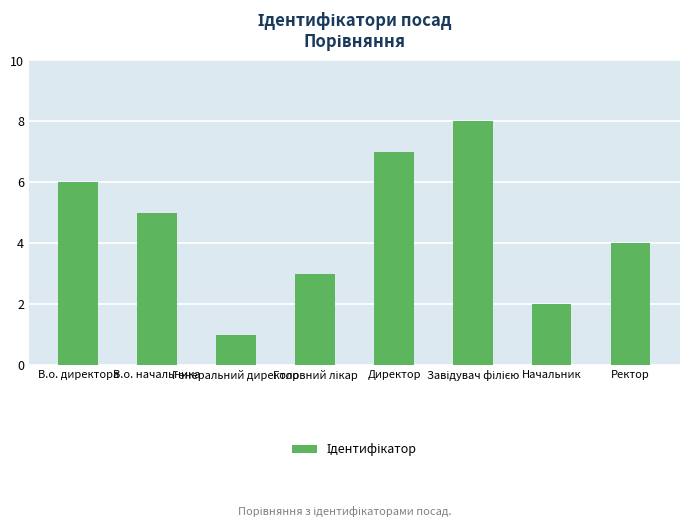

Reading left to right, what are all the values shown in this chart?

6	5	1	3	7	8	2	4